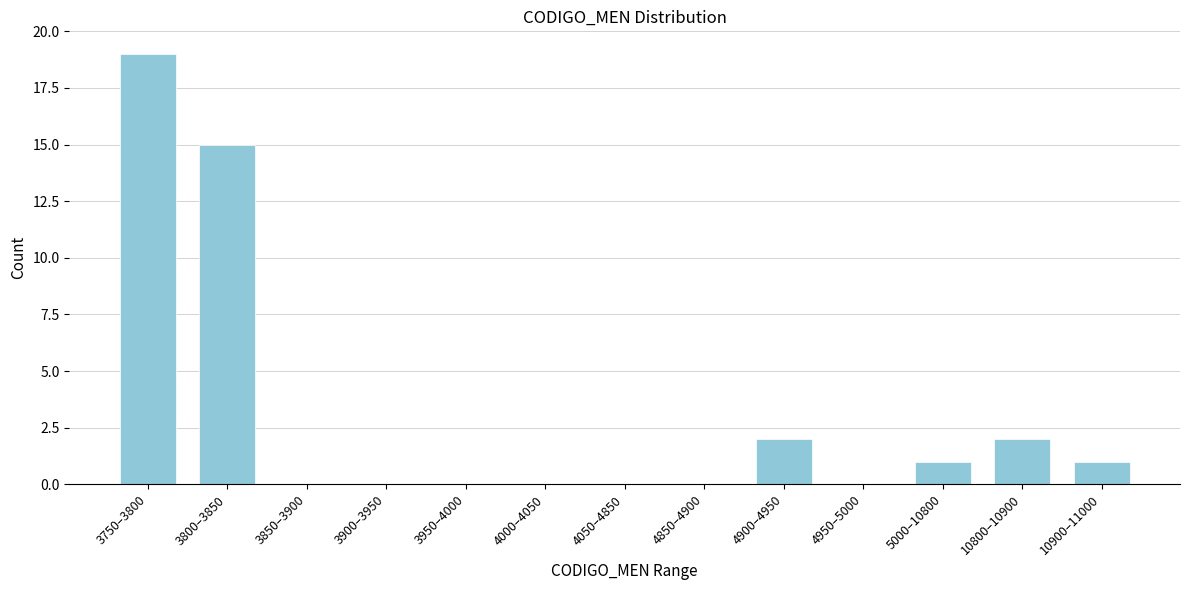

Reading right to left, transcribe all the data shown in this chart.

10900–11000=1	10800–10900=2	5000–10800=1	4950–5000=0	4900–4950=2	4850–4900=0	4050–4850=0	4000–4050=0	3950–4000=0	3900–3950=0	3850–3900=0	3800–3850=15	3750–3800=19